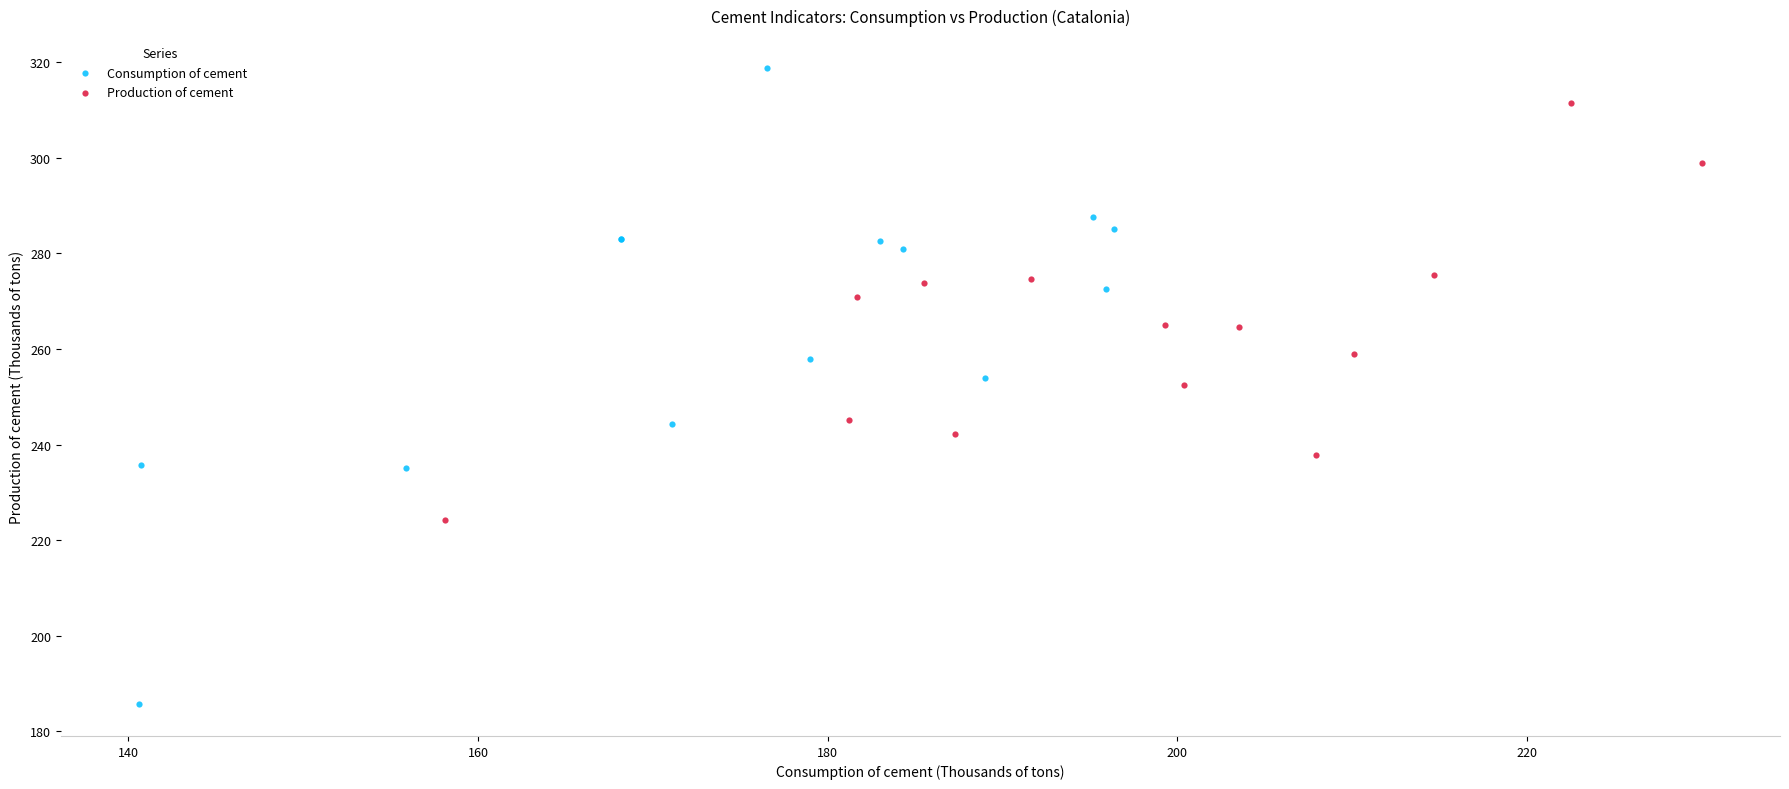

Which series has the widest spread of Y values?

Consumption of cement